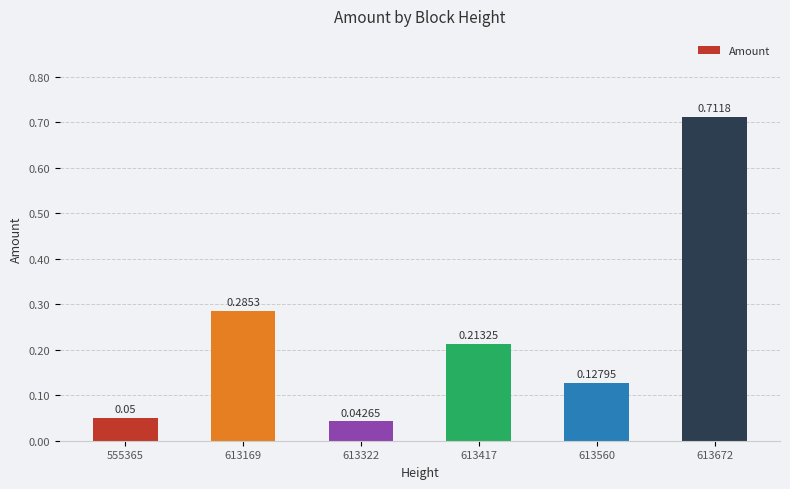

Which category has the lowest value across all series?

613322